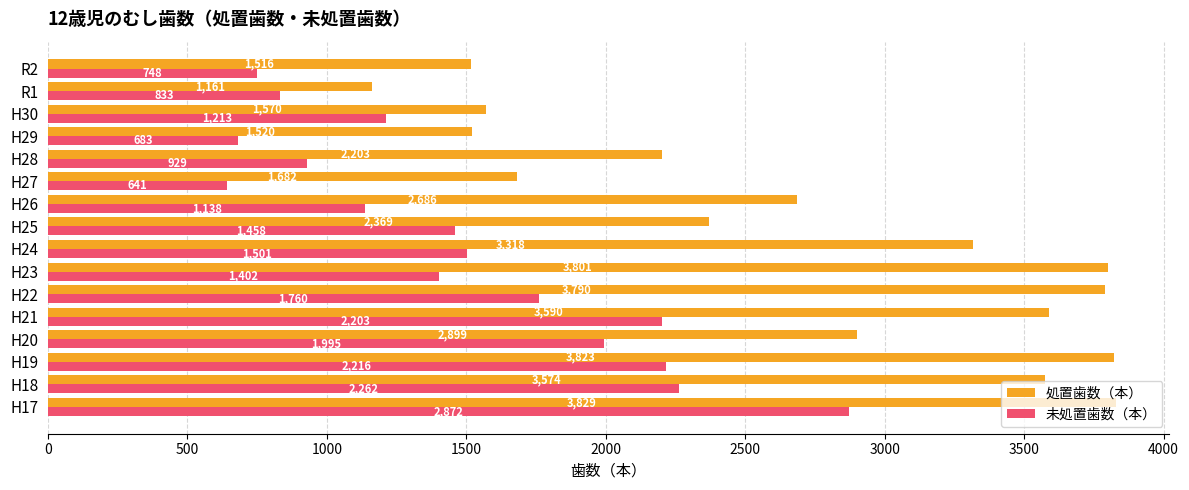

What is the difference between the second highest and second lowest values in the 処置歯数（本） series?

2307